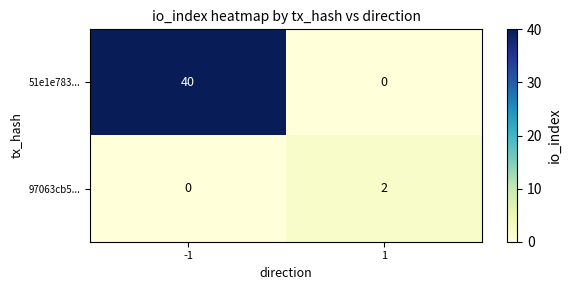

Reading left to right, extract all data points from this chart.

51e1e783...: 40	0
97063cb5...: 0	2